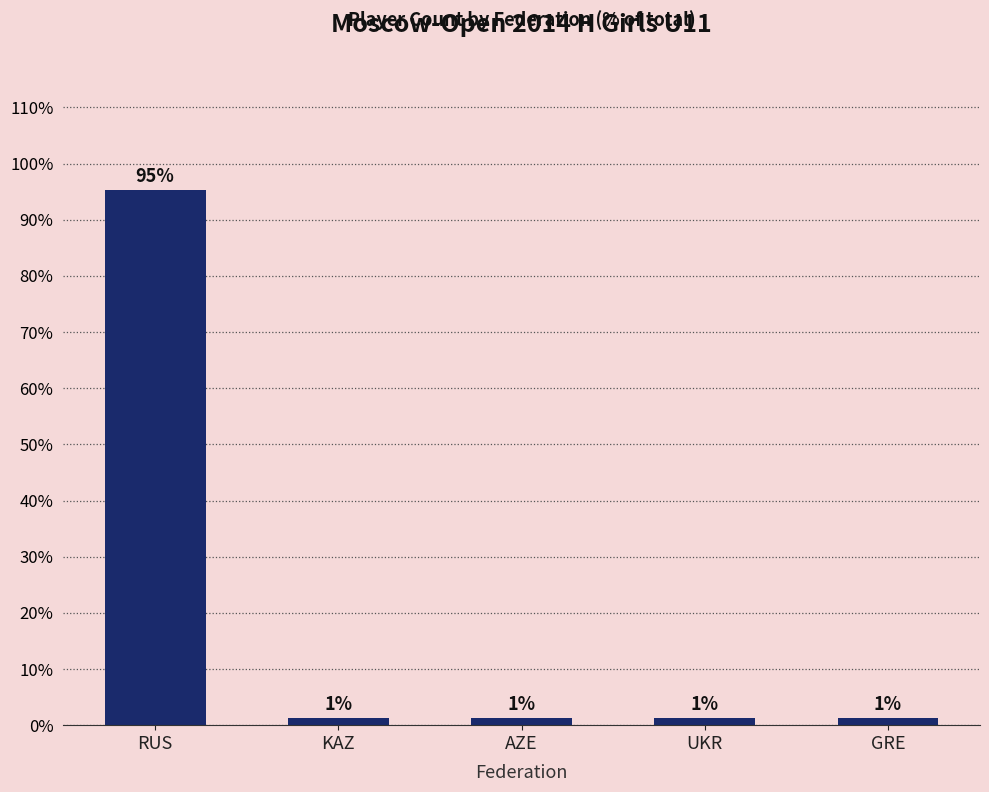

What is the maximum value shown in the chart?

95.2